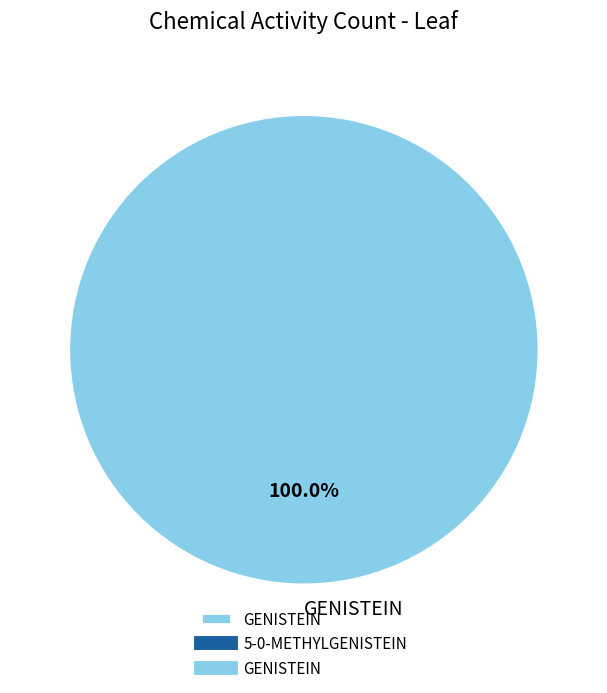

Is GENISTEIN the majority of the pie?

Yes